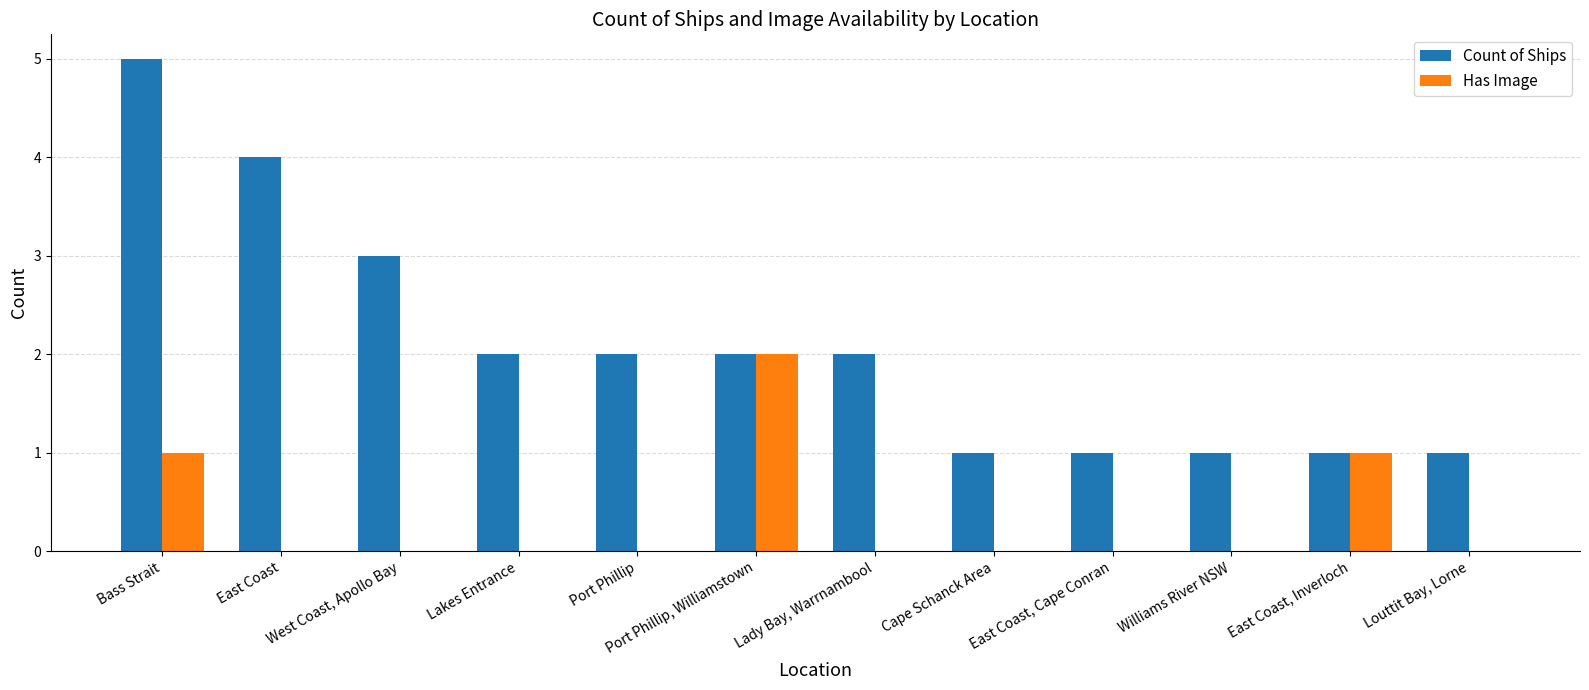

What is the sum of all Count of Ships values?

25